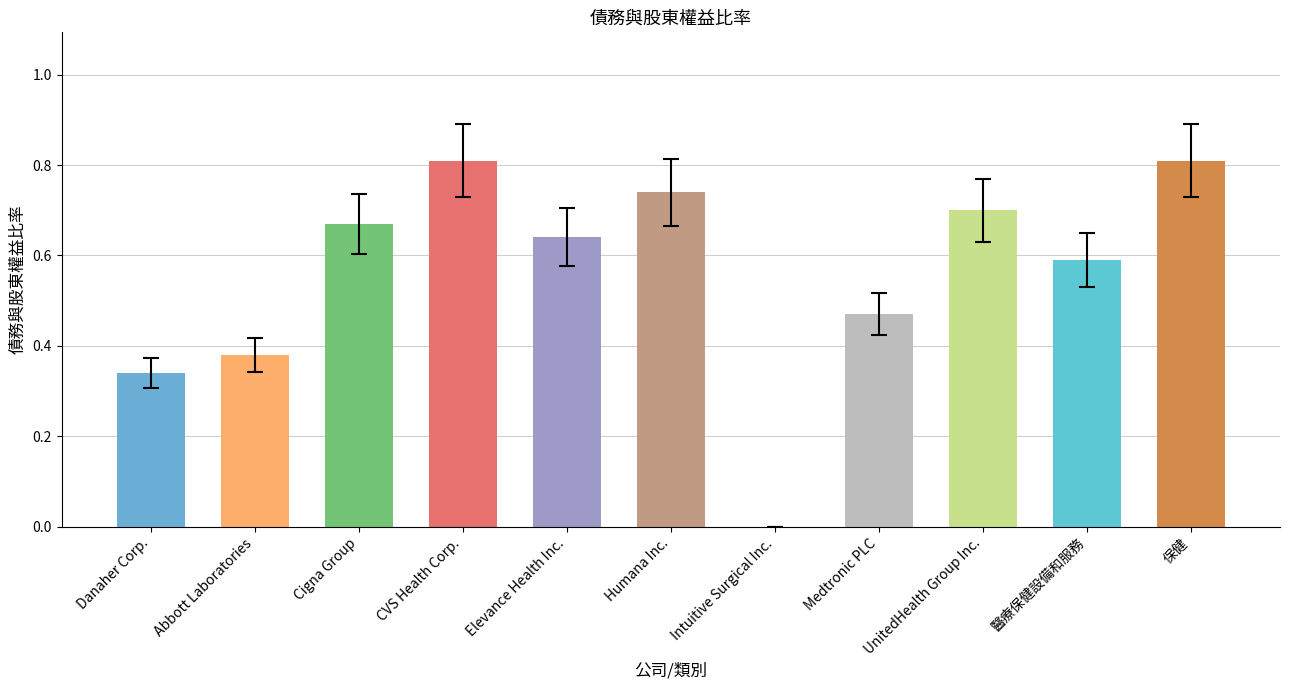

What is the greatest value displayed?

0.8